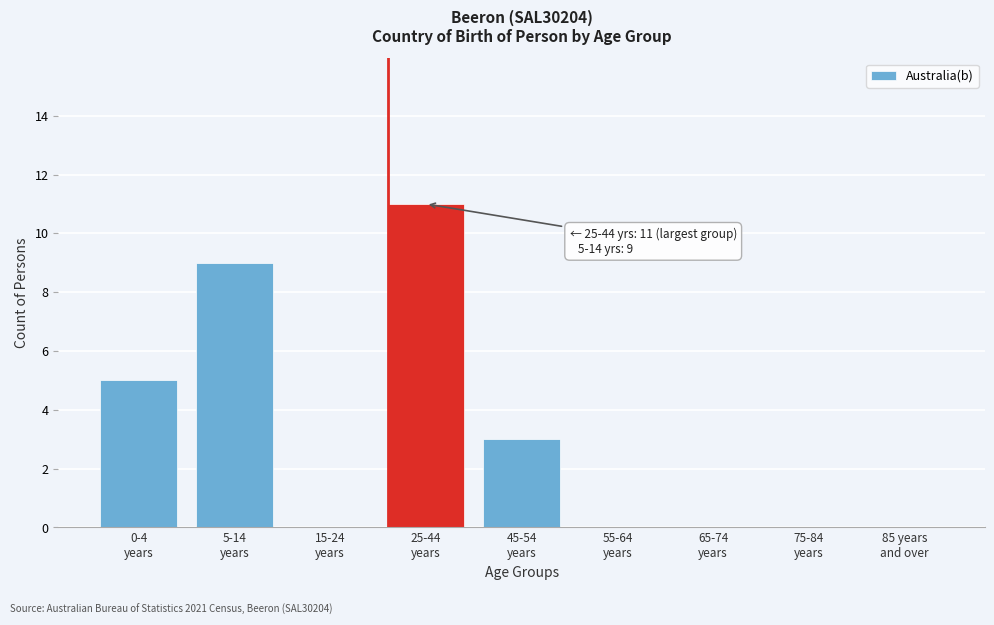

What is the sum of all values?

28